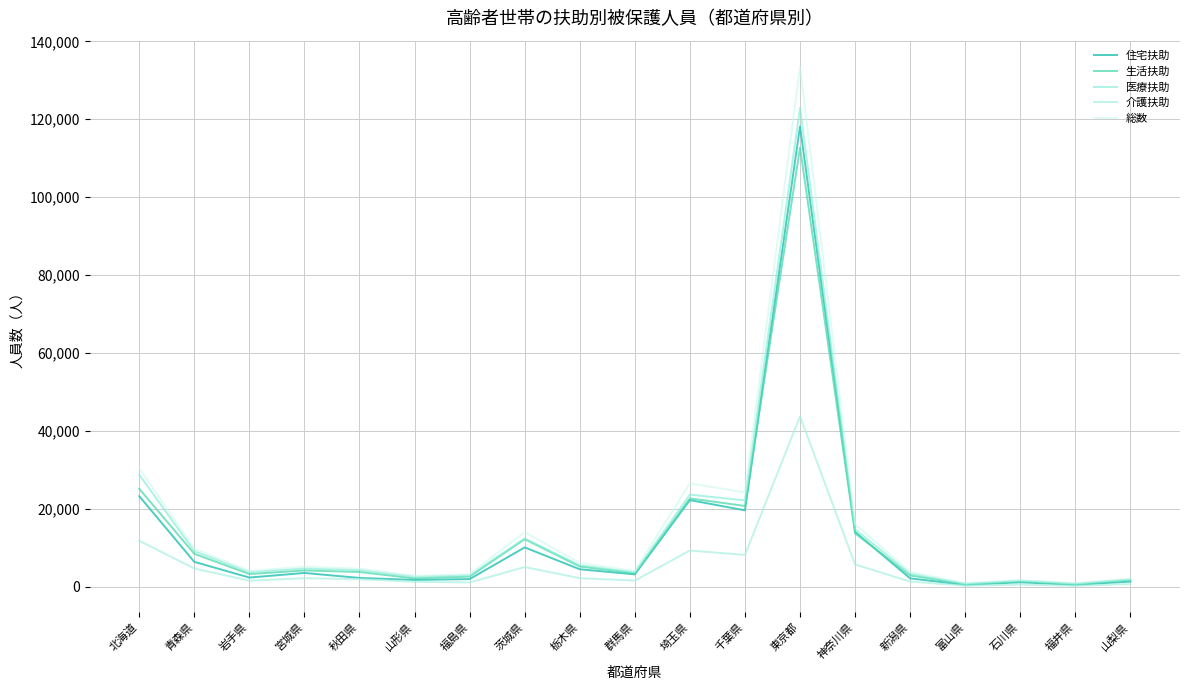

Which series changed the most between 福島県 and 栃木県?

総数